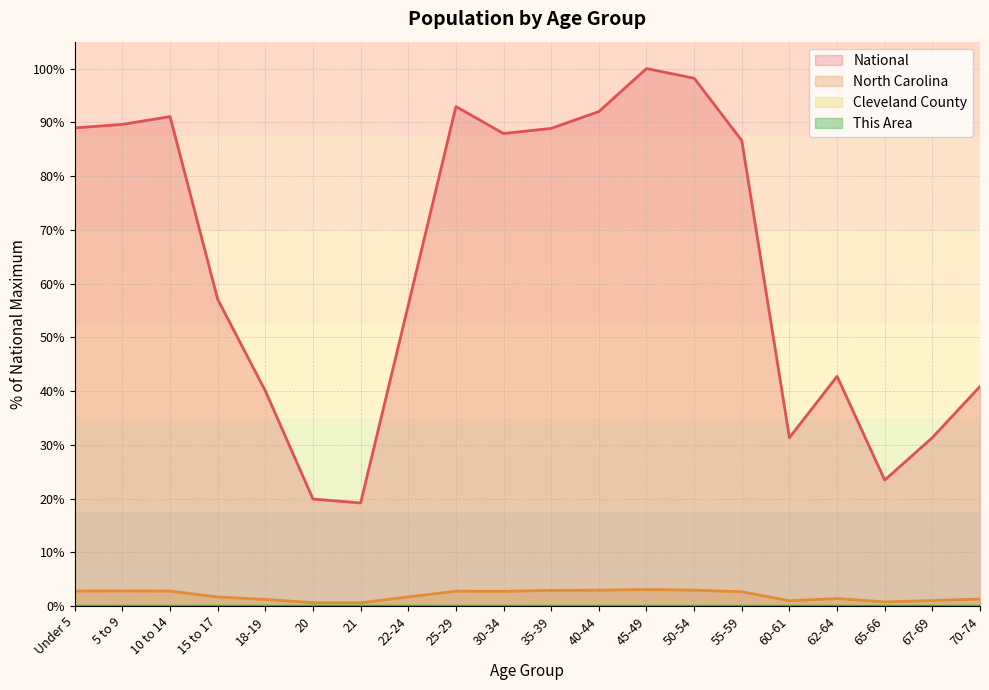

Reading left to right, transcribe all the data shown in this chart.

This Area: Under 5=0.0	5 to 9=0.0	10 to 14=0.0	15 to 17=0.0	18-19=0.0	20=0.0	21=0.0	22-24=0.0	25-29=0.0	30-34=0.0	35-39=0.0	40-44=0.0	45-49=0.0	50-54=0.0	55-59=0.0	60-61=0.0	62-64=0.0	65-66=0.0	67-69=0.0	70-74=0.0
Cleveland County: Under 5=0.0	5 to 9=0.0	10 to 14=0.0	15 to 17=0.0	18-19=0.0	20=0.0	21=0.0	22-24=0.0	25-29=0.0	30-34=0.0	35-39=0.0	40-44=0.0	45-49=0.0	50-54=0.0	55-59=0.0	60-61=0.0	62-64=0.0	65-66=0.0	67-69=0.0	70-74=0.0
North Carolina: Under 5=2.8	5 to 9=2.8	10 to 14=2.8	15 to 17=1.7	18-19=1.2	20=0.6	21=0.6	22-24=1.7	25-29=2.8	30-34=2.7	35-39=2.9	40-44=2.9	45-49=3.1	50-54=2.9	55-59=2.6	60-61=1.0	62-64=1.4	65-66=0.8	67-69=1.0	70-74=1.3
National: Under 5=89.0	5 to 9=89.6	10 to 14=91.1	15 to 17=57.0	18-19=40.0	20=19.9	21=19.2	22-24=56.0	25-29=92.9	30-34=87.9	35-39=88.9	40-44=92.0	45-49=100.0	50-54=98.2	55-59=86.6	60-61=31.3	62-64=42.7	65-66=23.4	67-69=31.3	70-74=40.9